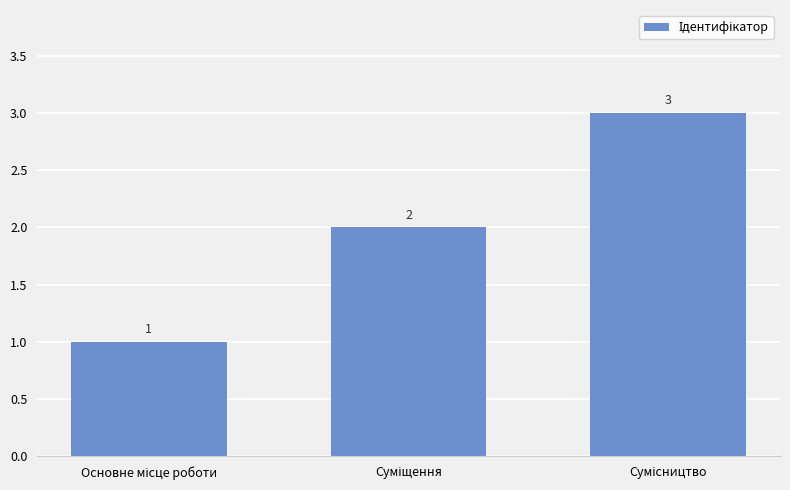

How many values are between 1 and 3?

3